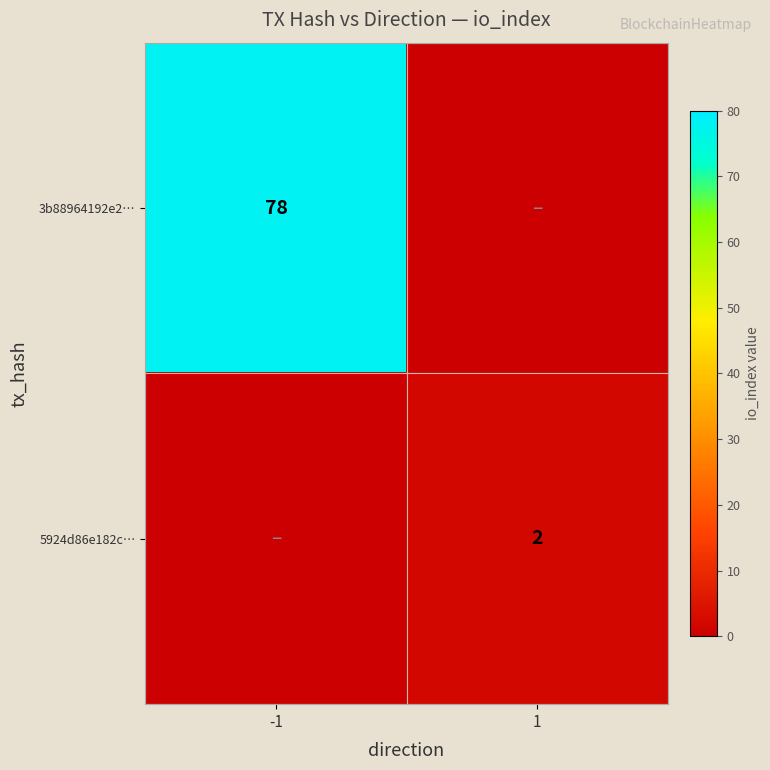

The value of 3b88964192e2… at -1 is 137. True or false?

False